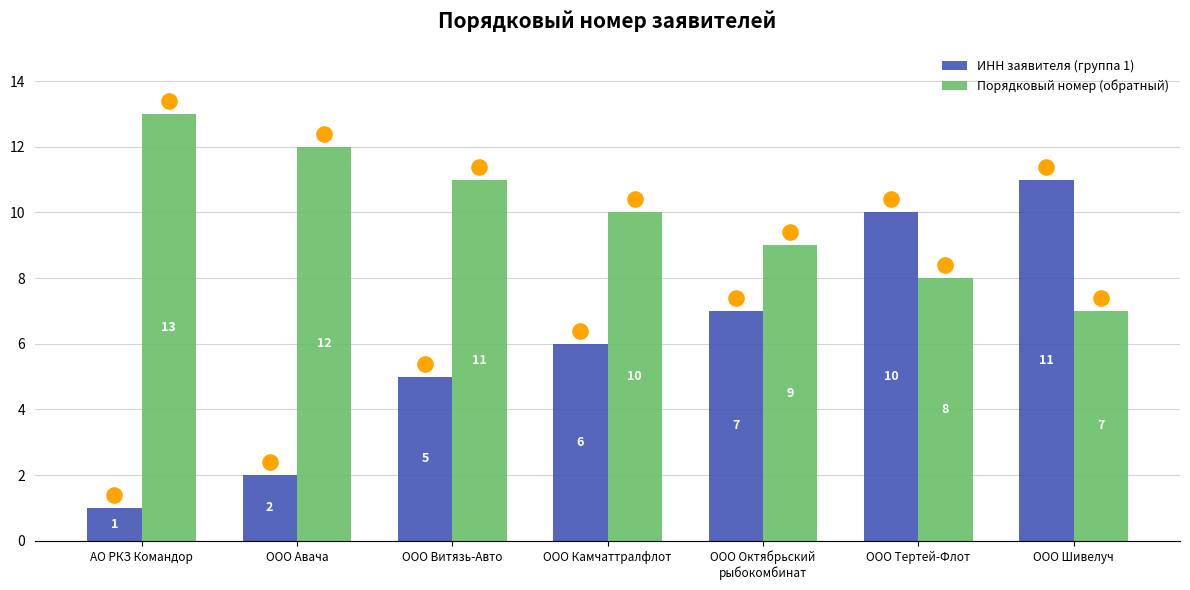

At how many categories does at least one series exceed 6?

7